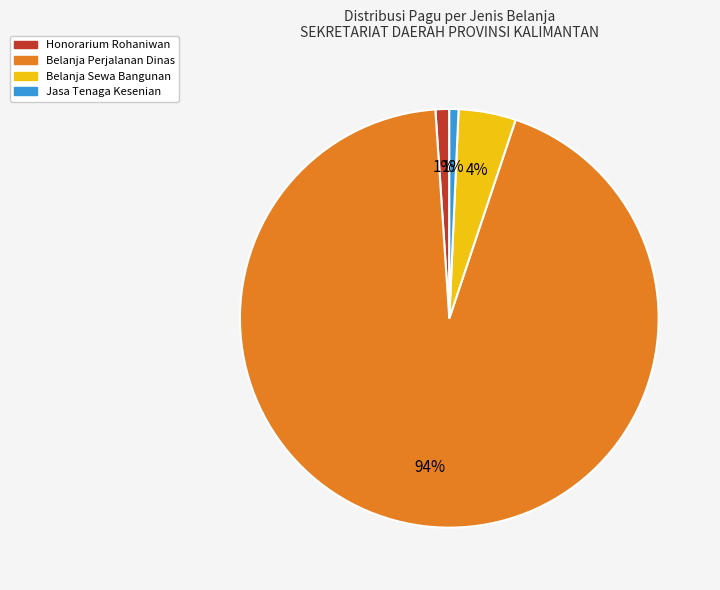

Which category accounts for the majority?

Belanja Perjalanan Dinas